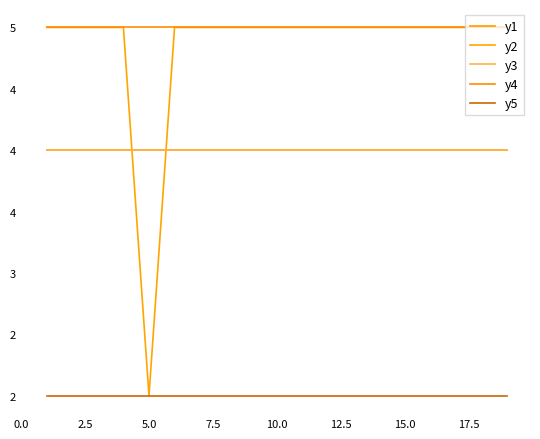

Does the chart have visible grid lines?

No